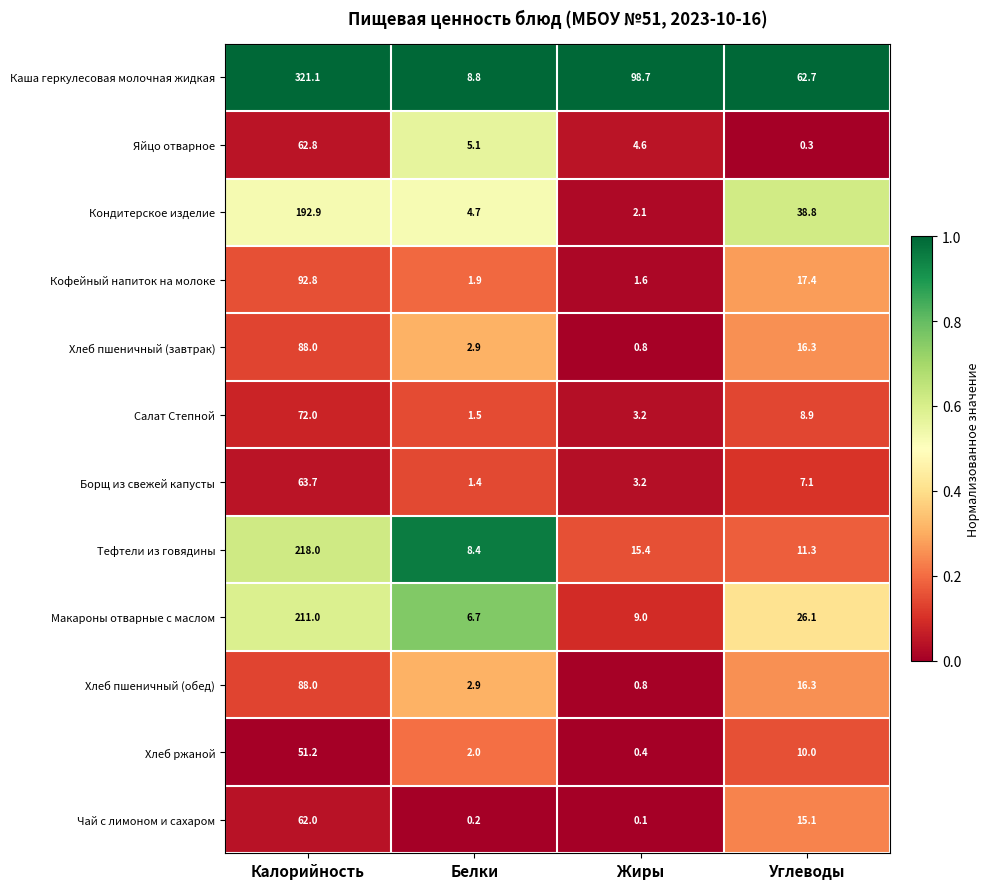

What is the difference between the highest and lowest values at Углеводы?

62.4